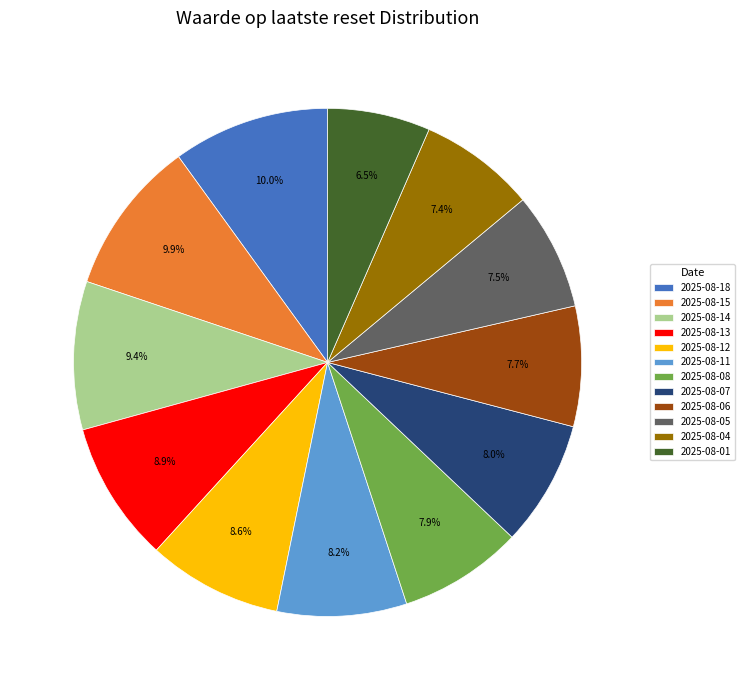

Approximately how many times larger is the value at 2025-08-07 compared to 2025-08-12?

0.9